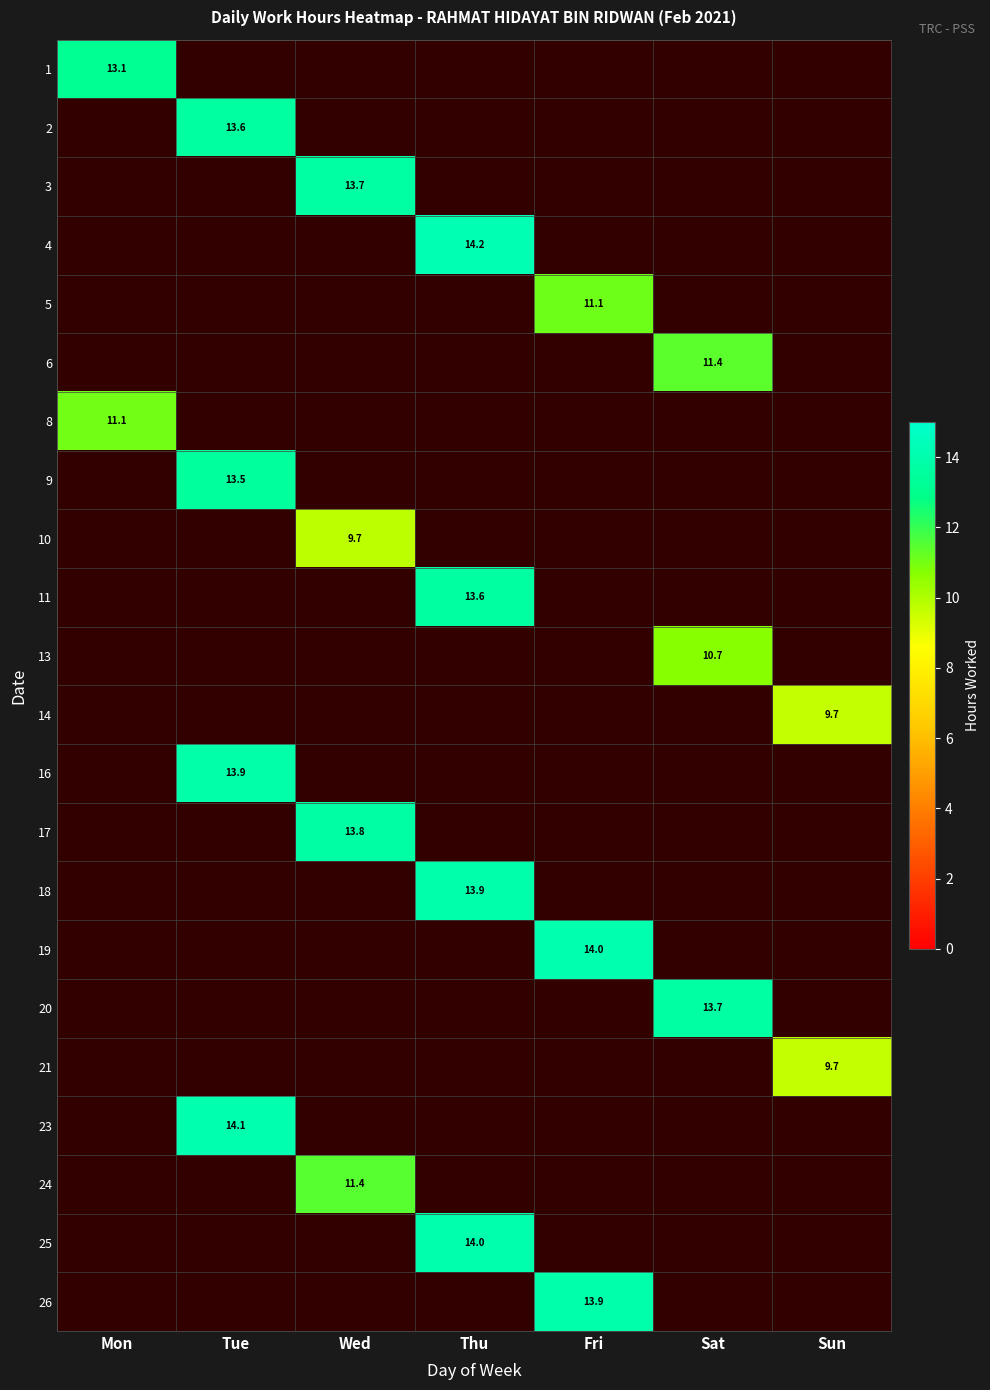

What is the minimum value shown in the chart?

9.7